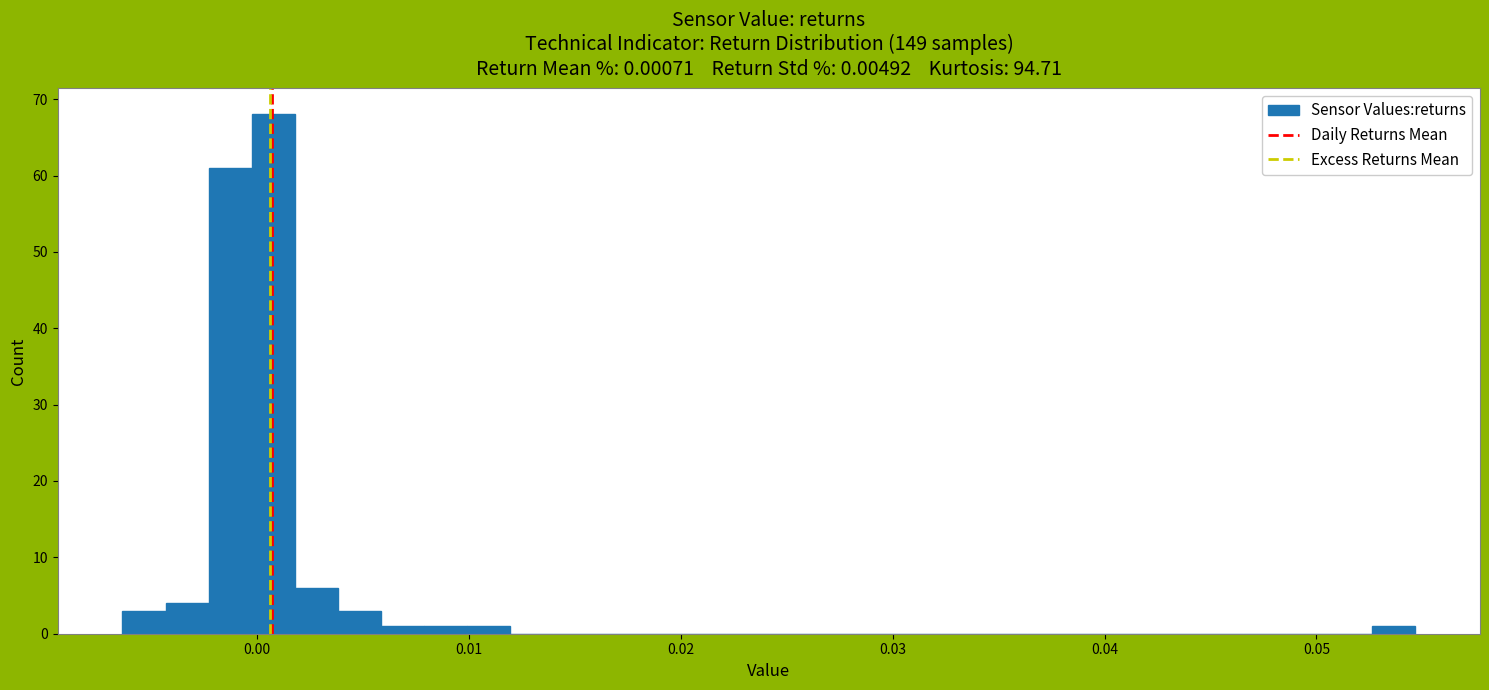

Read against the x-axis, roughly where is the centre of the tallest bar?

0.001